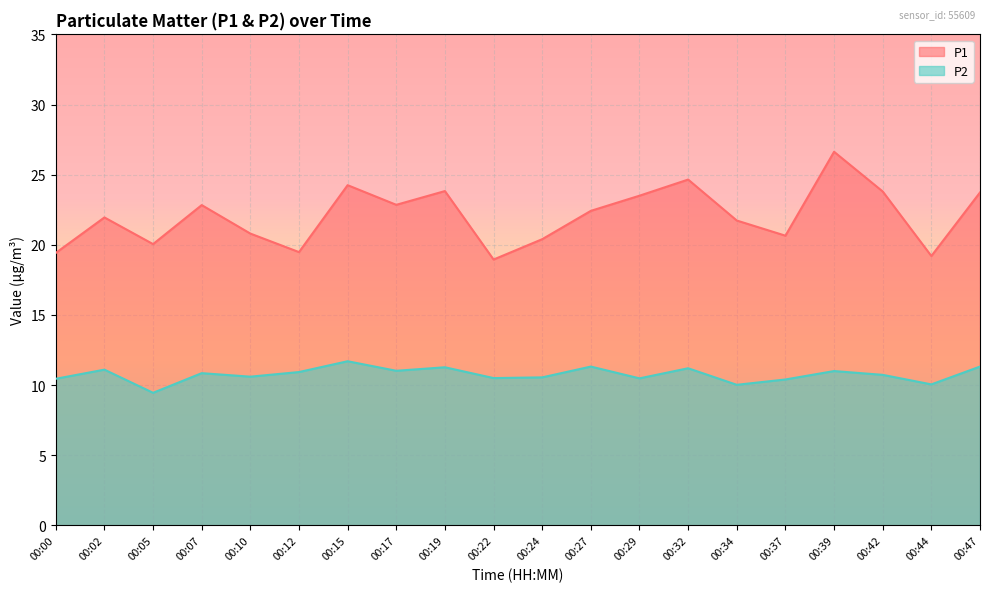

What is the difference between the highest and lowest values at 00:44?

9.1